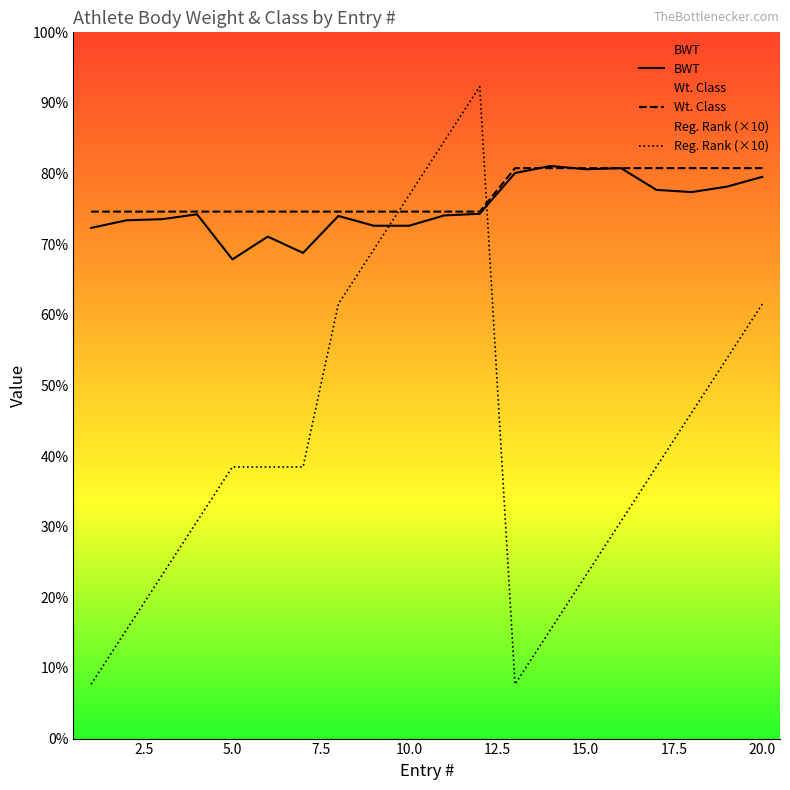

Rank the series at 18 from lowest to highest value.

Reg. Rank, BWT, Wt. Class